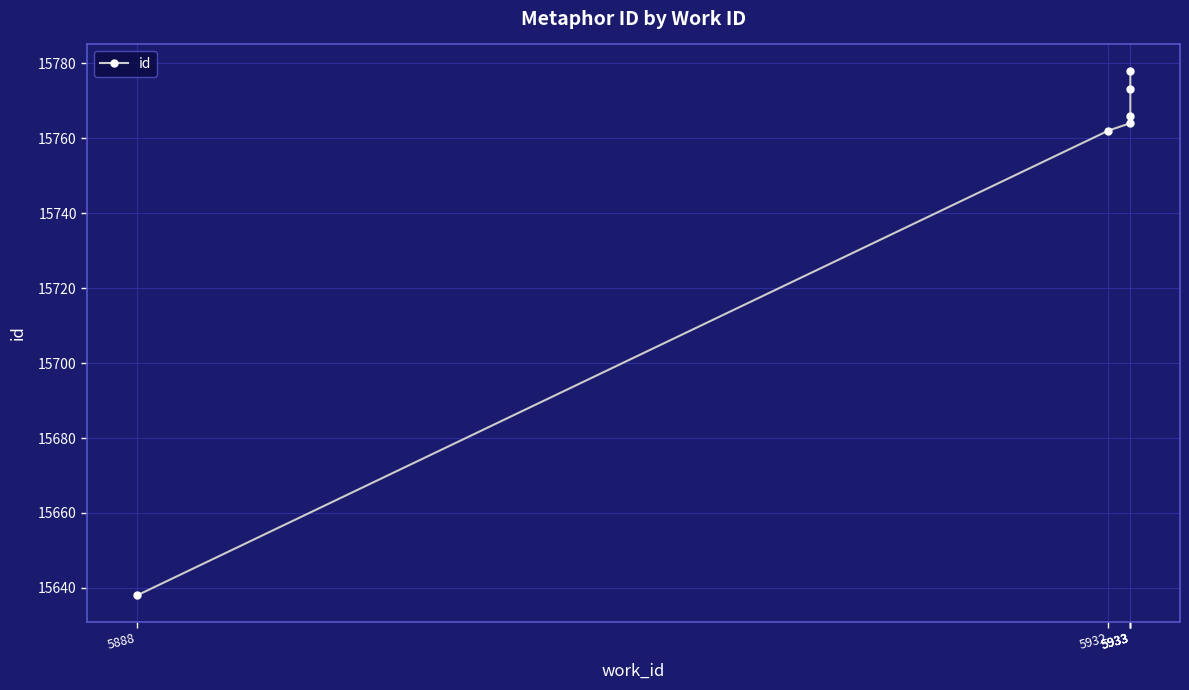

The value at 5933 is 15764. True or false?

True